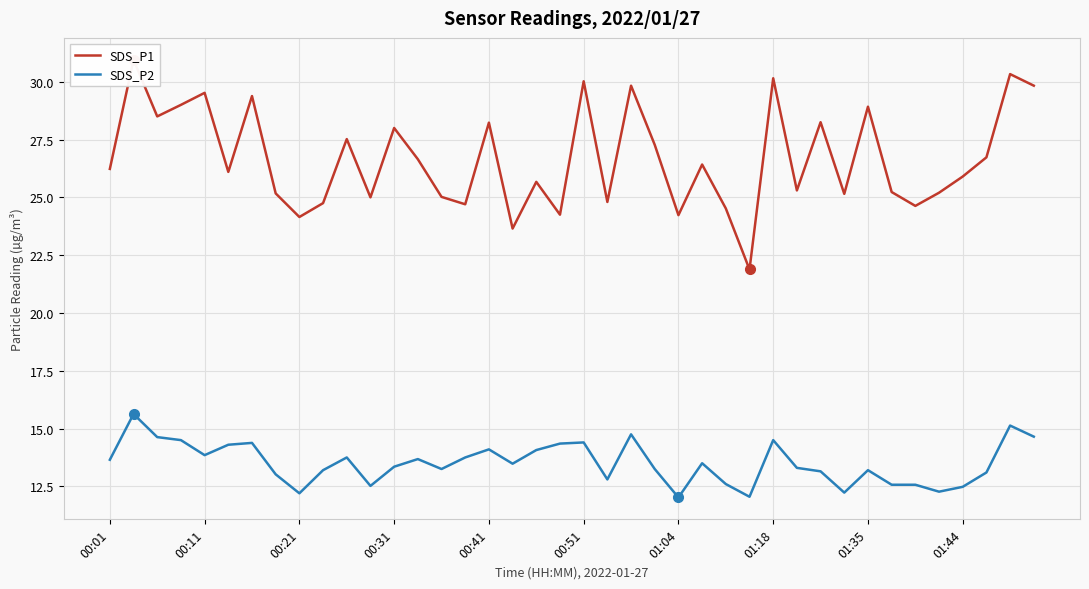

True or false: SDS_P2 has a value of 13.8 at 00:11.

True